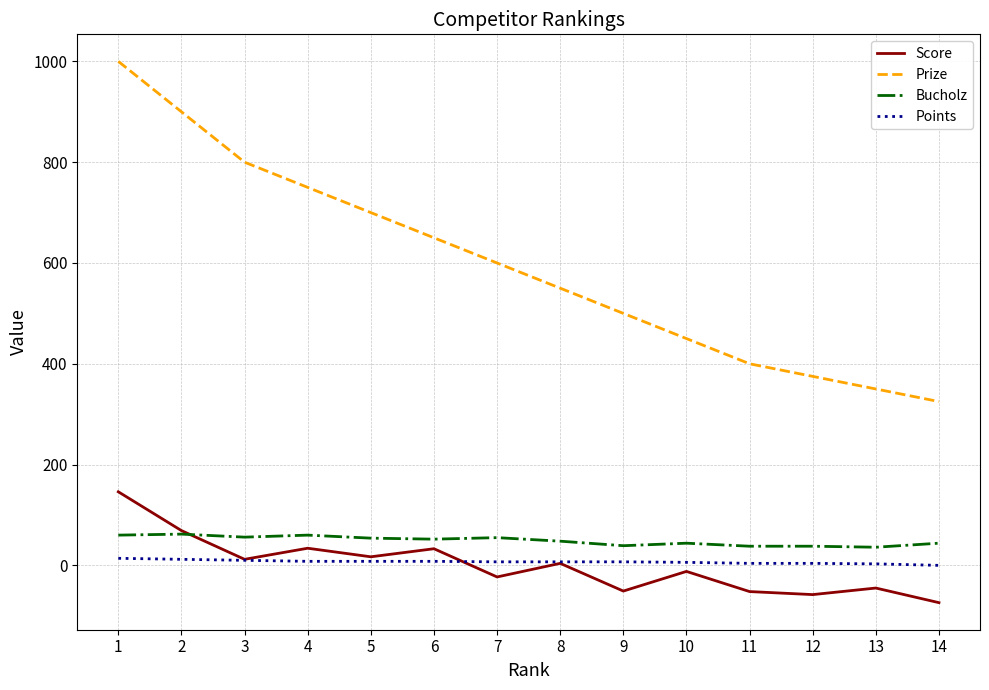

What is the approximate value of Prize at 2, to the nearest 10?

900